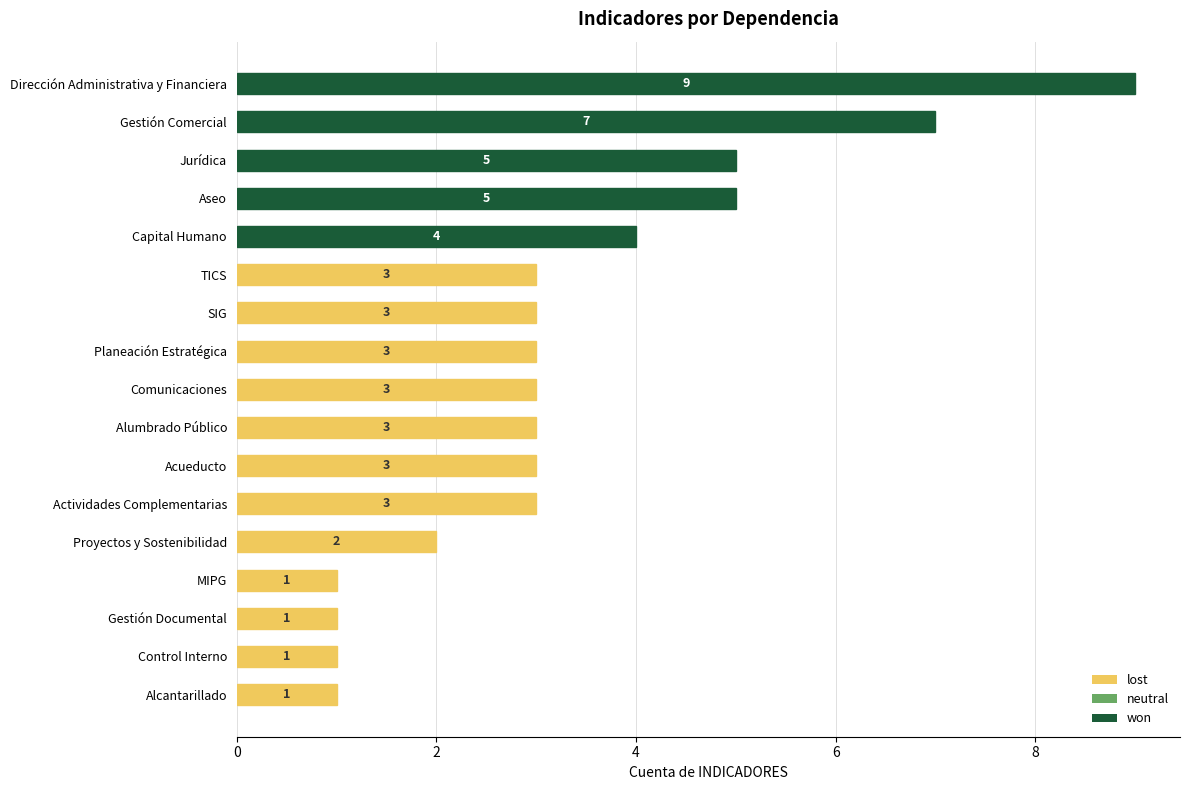

How many values are between 2 and 4?

9